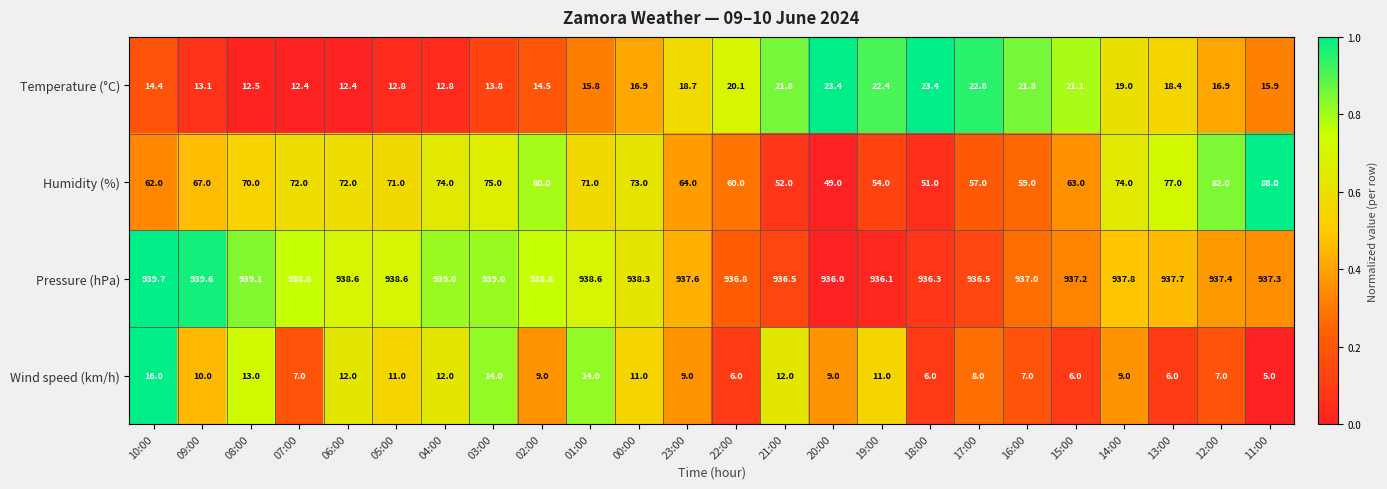

The Wind speed (km/h) series shows 11.0 at 00:00. True or false?

True